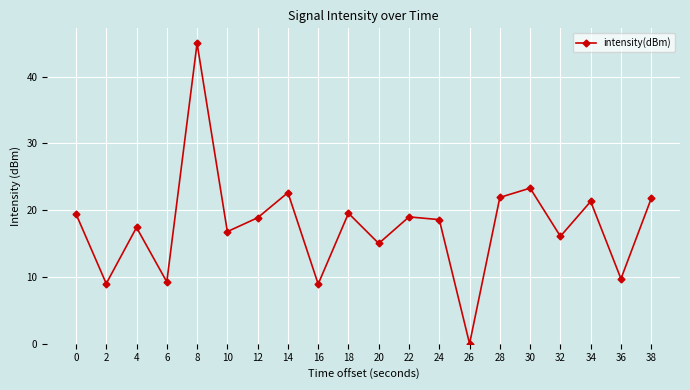

True or false: the data shows 14.9 at 38.

False